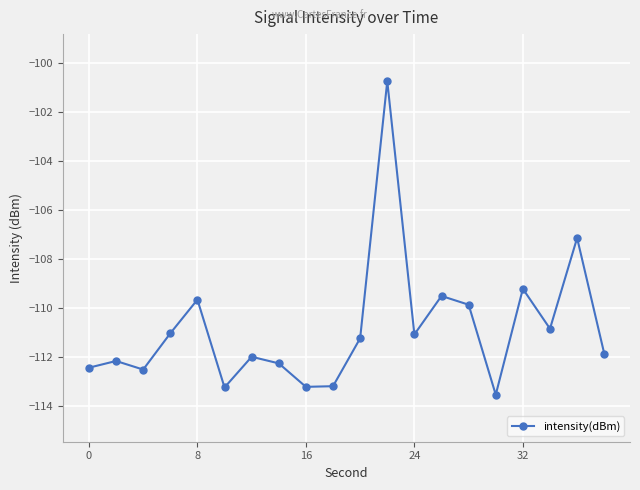

What is the difference between the second highest and minimum values?

6.4